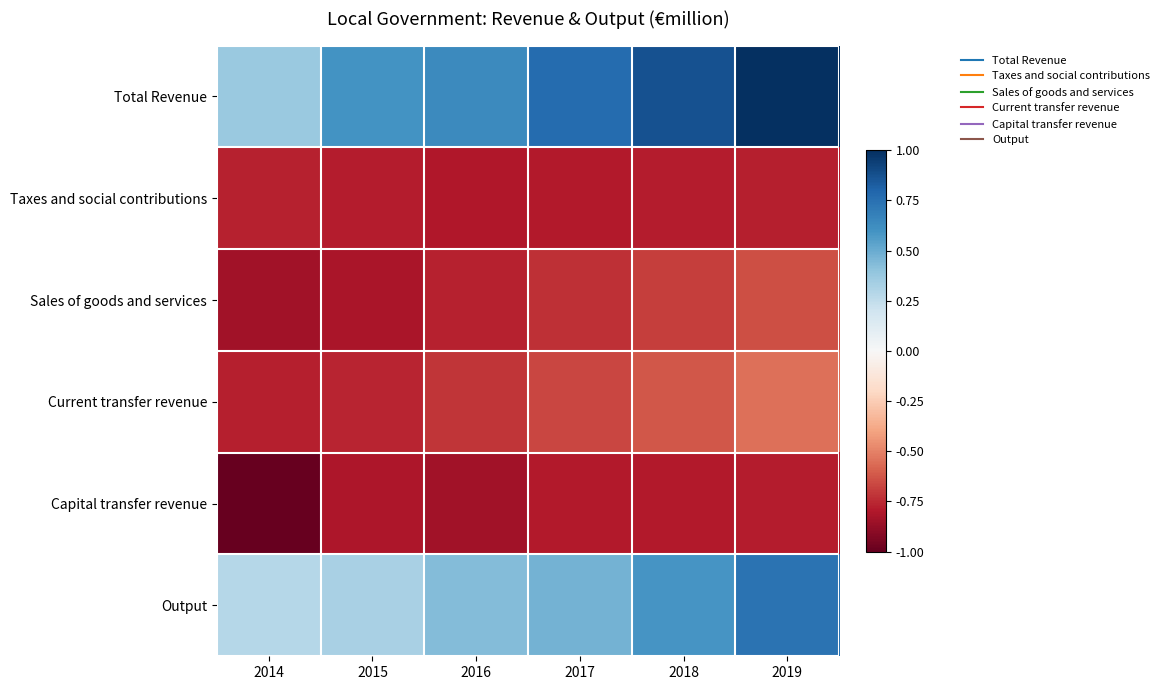

Reading left to right, what are all the values shown in this chart?

Total Revenue: 2014=0.4	2015=0.6	2016=0.6	2017=0.8	2018=0.9	2019=1.0
Taxes and social contributions: 2014=-0.8	2015=-0.8	2016=-0.8	2017=-0.8	2018=-0.8	2019=-0.8
Sales of goods and services: 2014=-0.8	2015=-0.8	2016=-0.8	2017=-0.7	2018=-0.7	2019=-0.6
Current transfer revenue: 2014=-0.8	2015=-0.8	2016=-0.7	2017=-0.7	2018=-0.6	2019=-0.6
Capital transfer revenue: 2014=-1.0	2015=-0.8	2016=-0.8	2017=-0.8	2018=-0.8	2019=-0.8
Output: 2014=0.3	2015=0.3	2016=0.4	2017=0.5	2018=0.6	2019=0.7